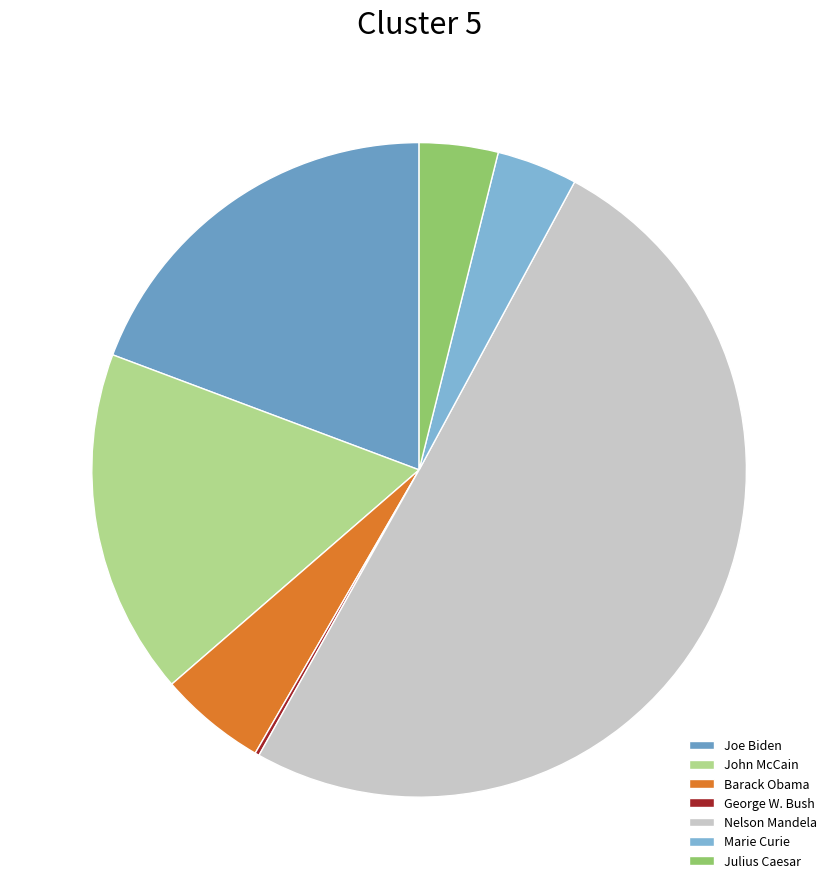

Which slice is the smallest?

George W. Bush